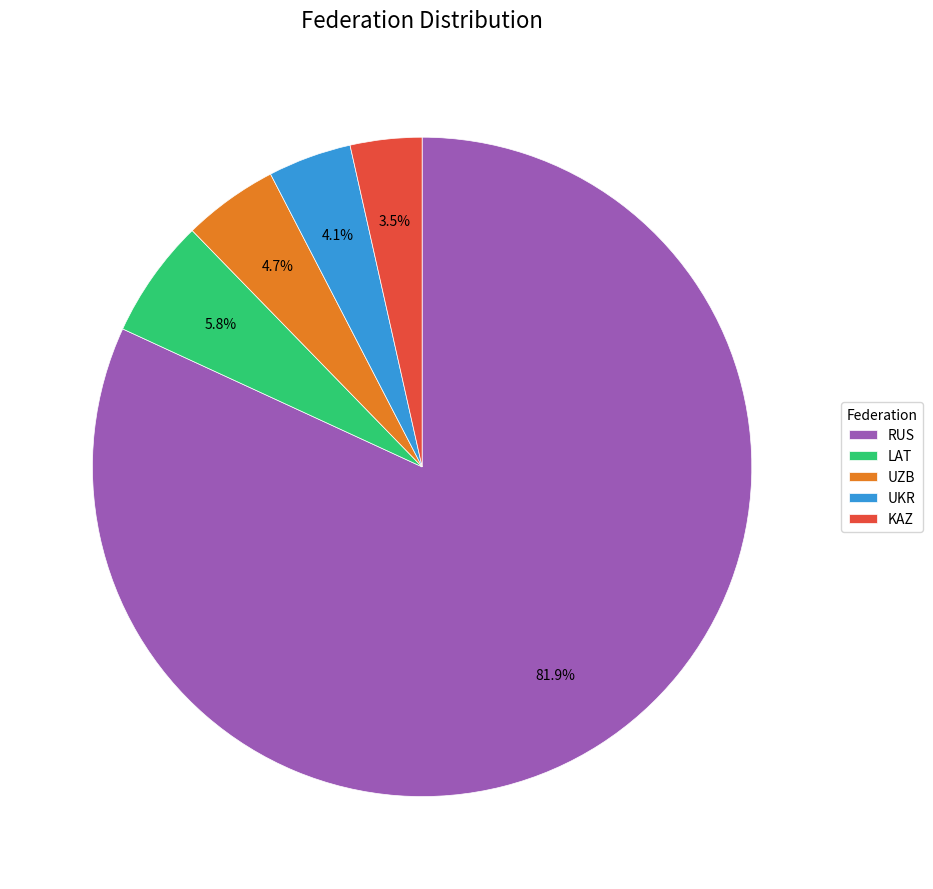

Is it true that UZB is 5% of the pie?

True